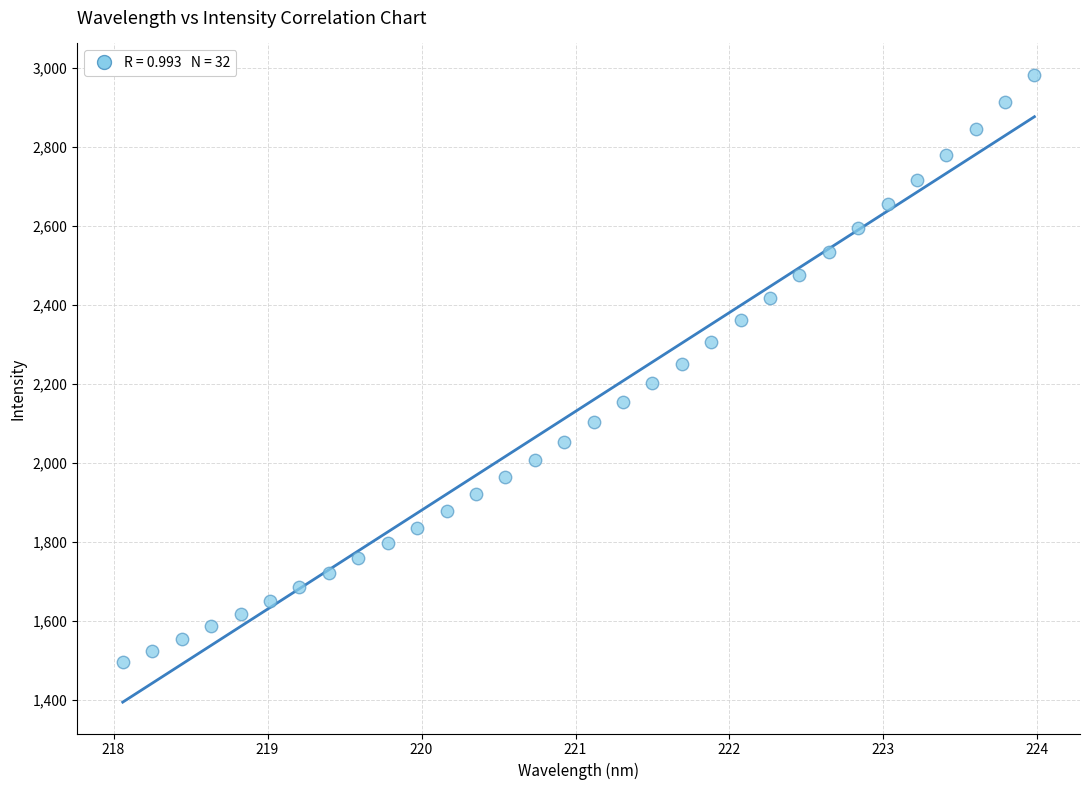

What is the range of Y values (max minus min)?

1486.2